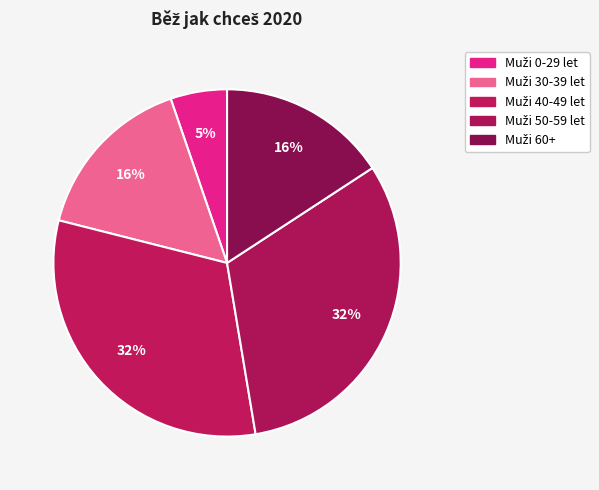

Which slice is the largest?

Muži 40-49 let